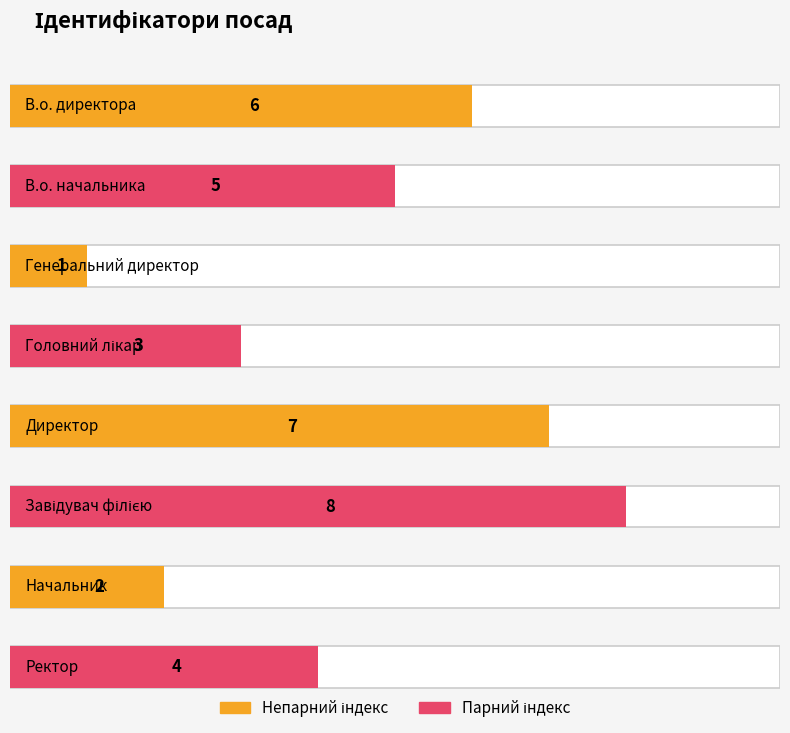

Rank the categories by value from highest to lowest.

Завідувач філією, Директор, В.о. директора, В.о. начальника, Ректор, Головний лікар, Начальник, Генеральний директор